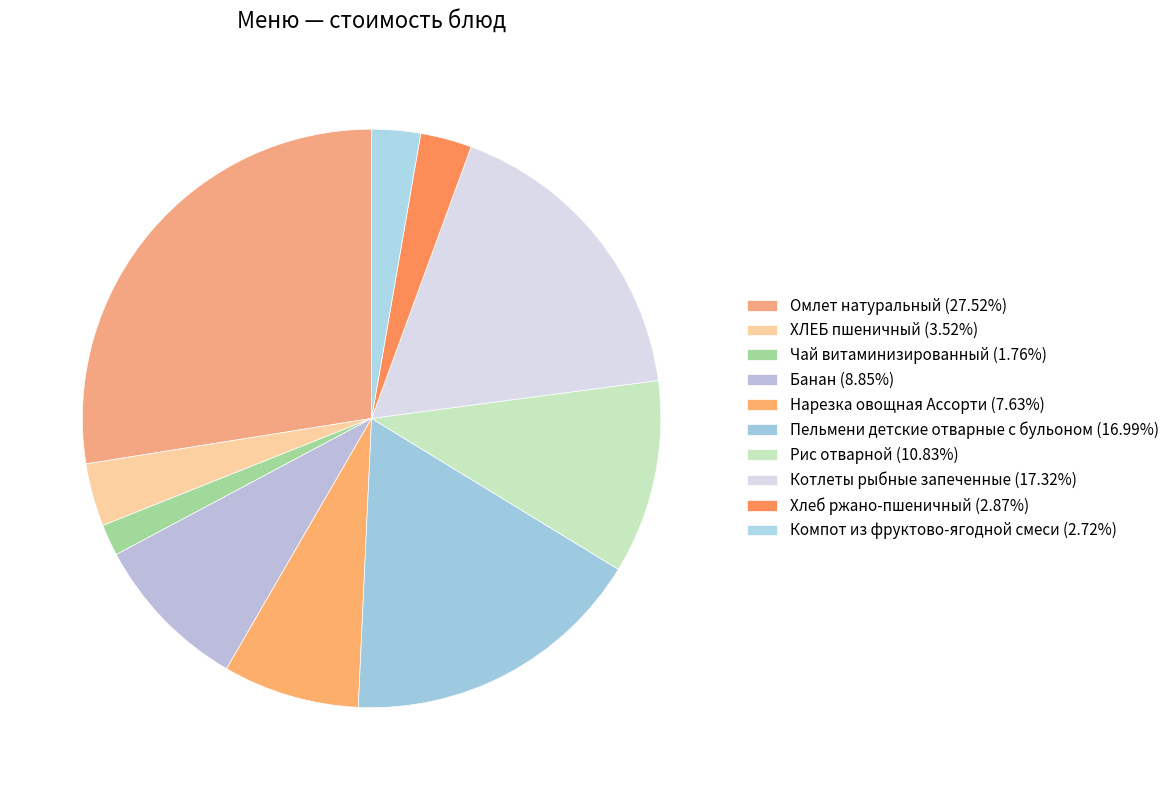

How many segments does this pie chart have?

10